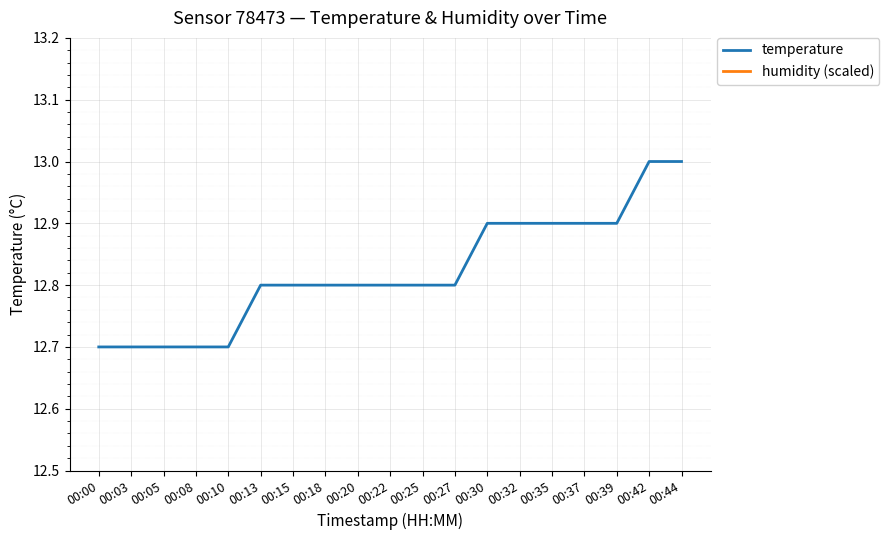

Which series changed the most between 00:32 and 00:44?

temperature